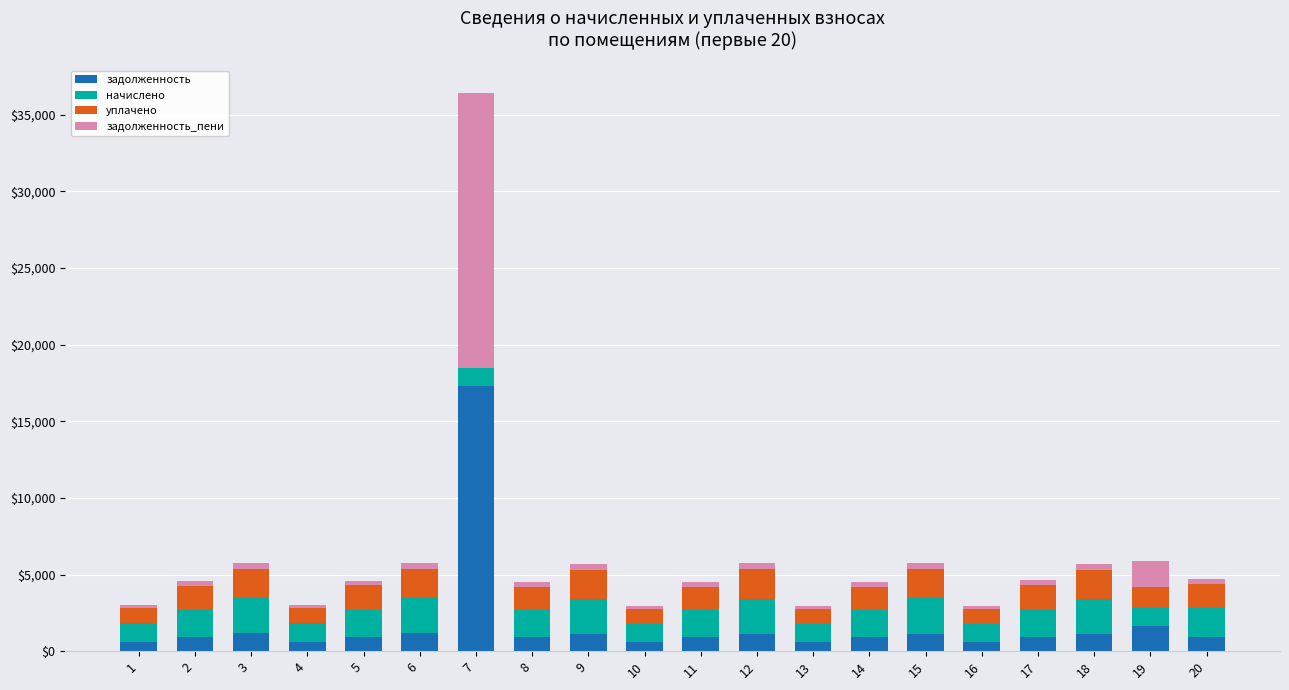

Count the number of data series in this chart.

4